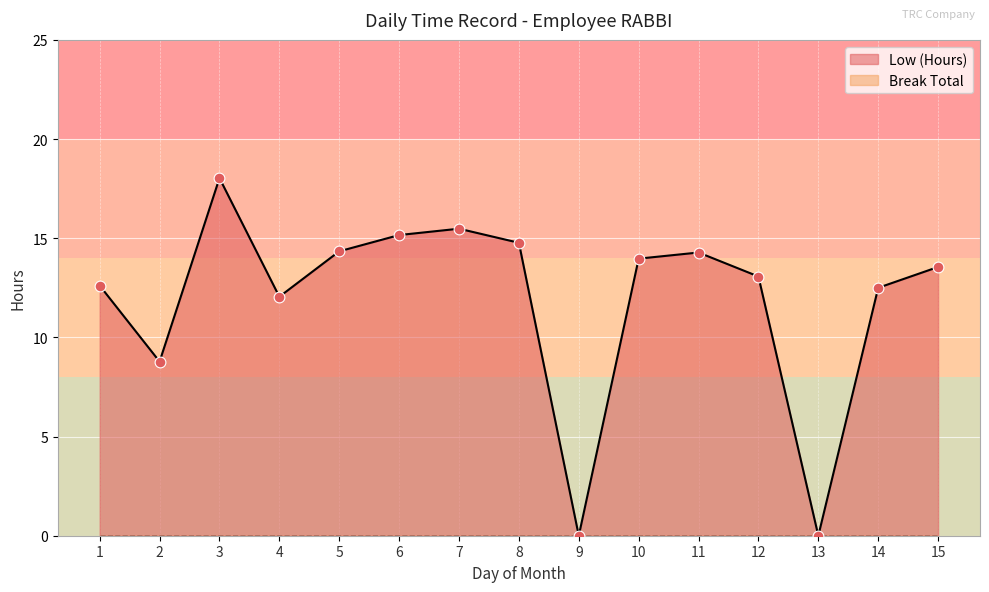

What is the change in value from 1 to 7?

+2.9